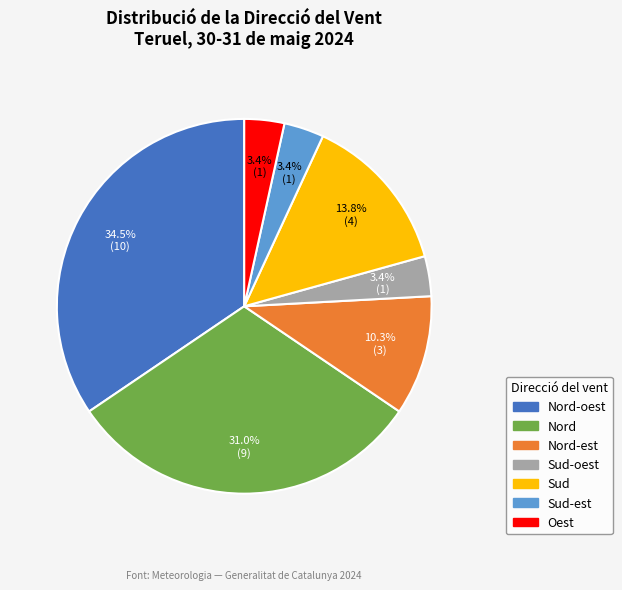

How much of the chart is everything except Oest?

96.6%